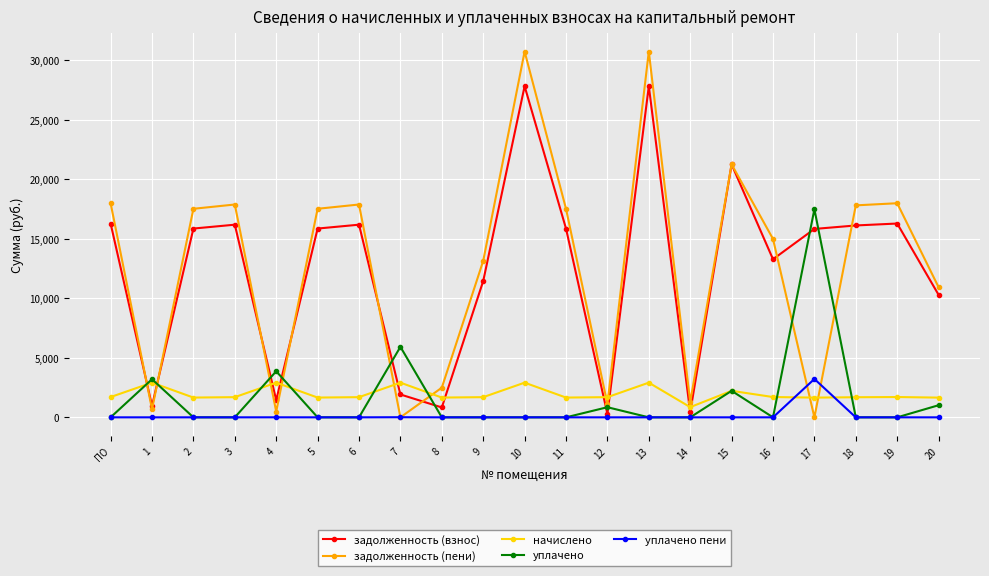

Does the chart display data point markers on the line(s)?

Yes